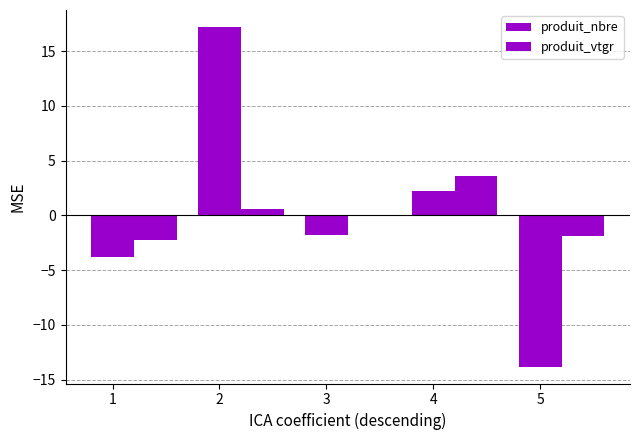

The value of produit_vtgr at 3 is -0.0. True or false?

False